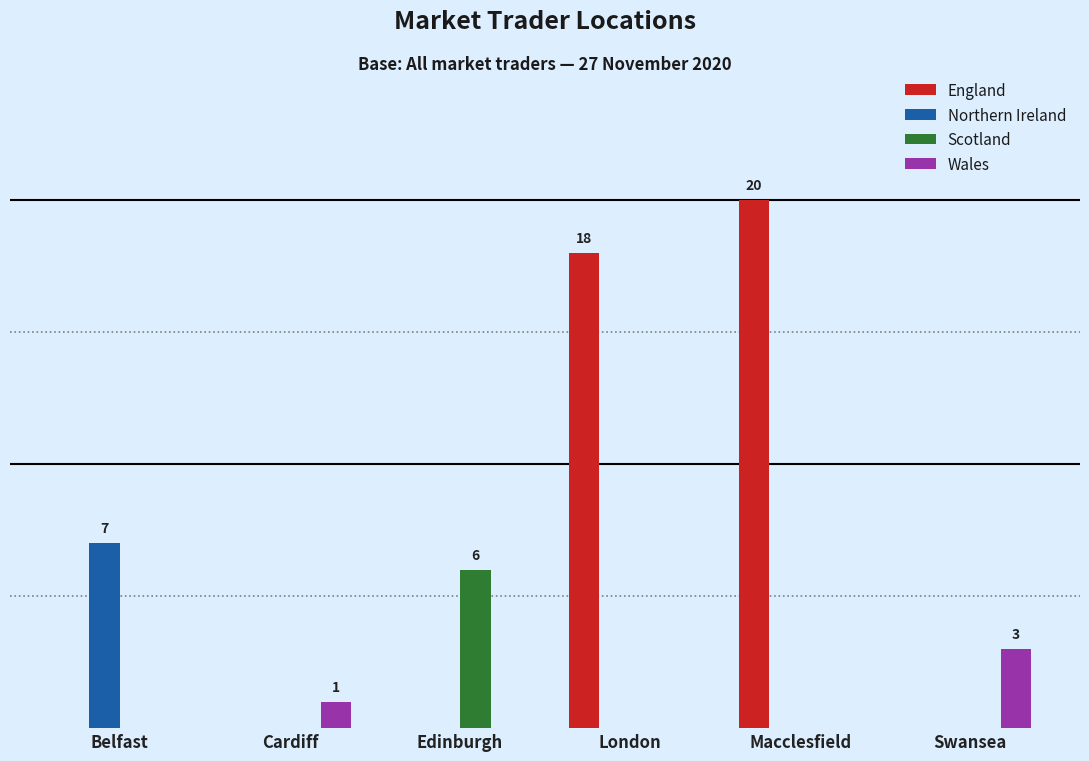

True or false: Northern Ireland has a value of 0 at Edinburgh.

True